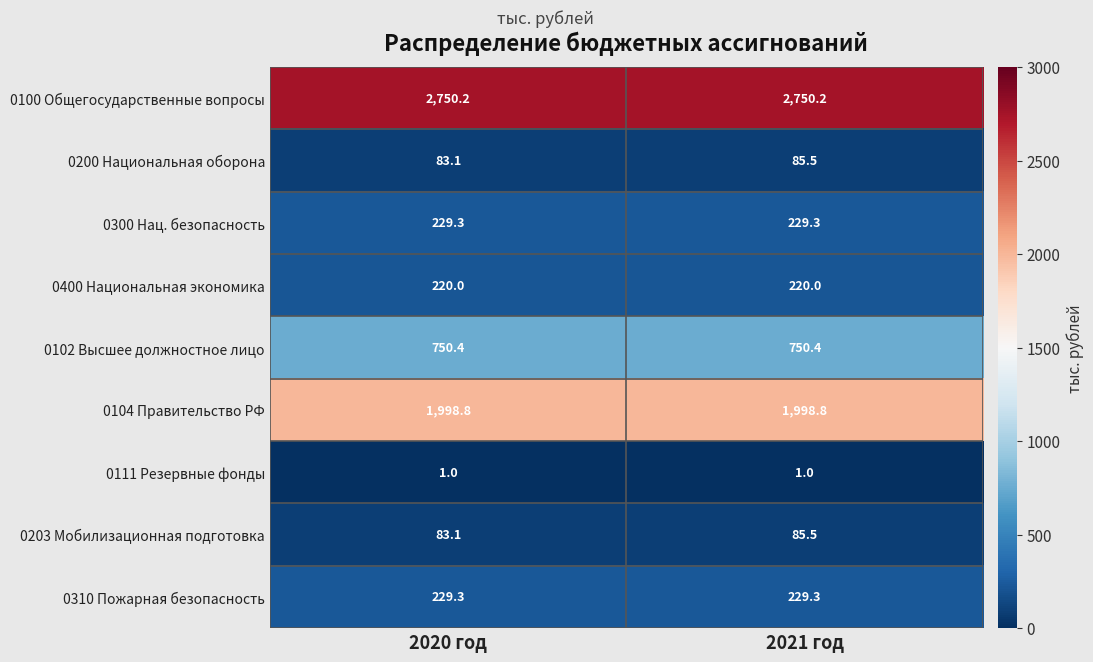

Reading left to right, list all the values displayed in this chart.

0100 Общегосударственные вопросы: 2750.2	2750.2
0200 Национальная оборона: 83.1	85.5
0300 Нац. безопасность: 229.3	229.3
0400 Национальная экономика: 220.0	220.0
0102 Высшее должностное лицо: 750.4	750.4
0104 Правительство РФ: 1998.8	1998.8
0111 Резервные фонды: 1.0	1.0
0203 Мобилизационная подготовка: 83.1	85.5
0310 Пожарная безопасность: 229.3	229.3